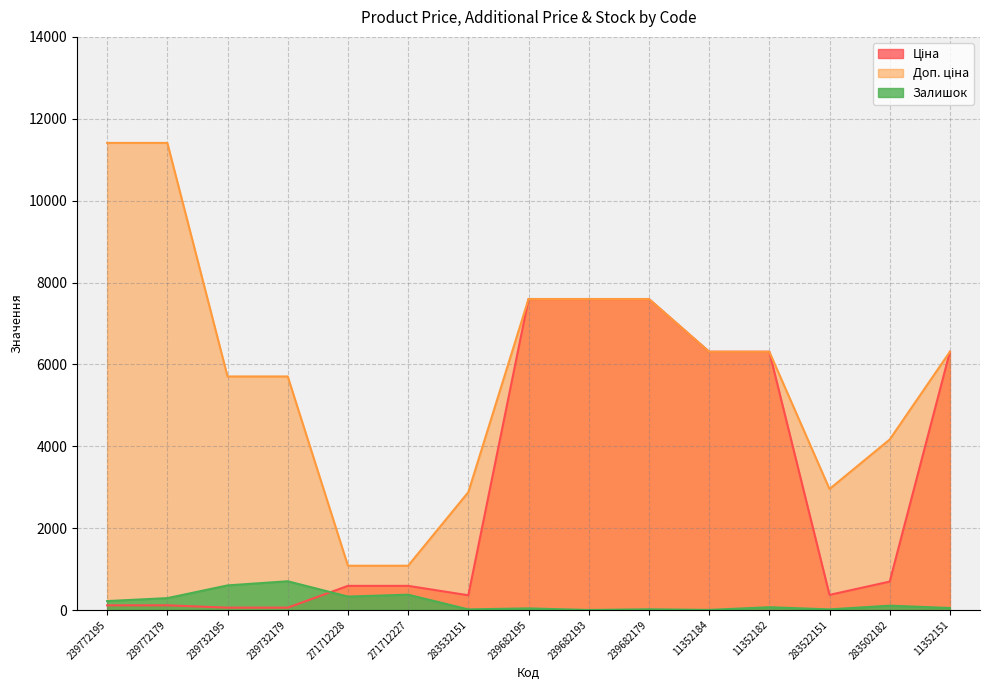

How many intersections are there between Залишок and Ціна?

1